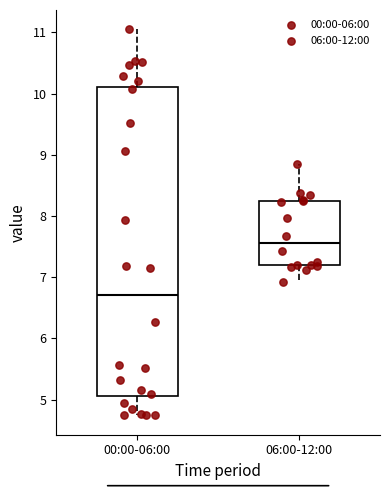

Reading left to right, read every box against the y-axis: the position of its median line, the range the box covers, and the ends of its whiskers. The values are not printed on the chart, so give them approximately, as read against the axis.

00:00-06:00: median 6.7, box 5.1 to 10.1, whiskers 4.7 to 11.1
06:00-12:00: median 7.6, box 7.2 to 8.2, whiskers 6.9 to 8.9